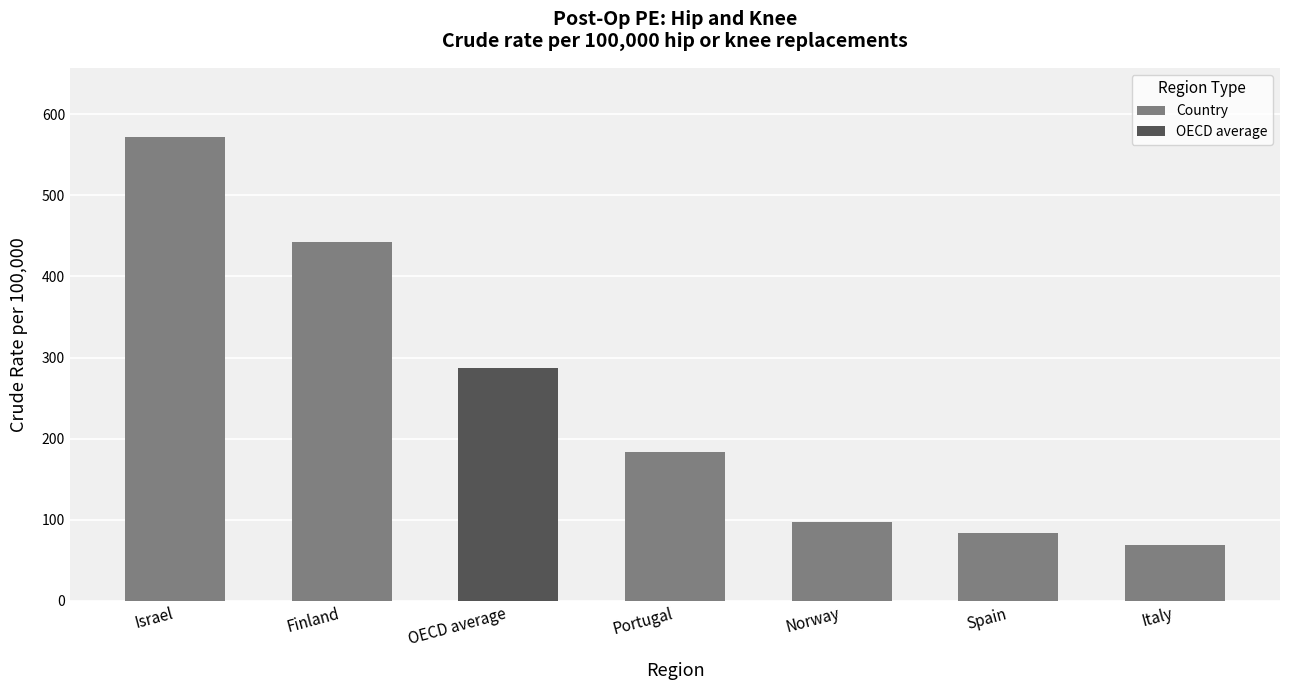

At which label does the data first exceed 183?

Israel